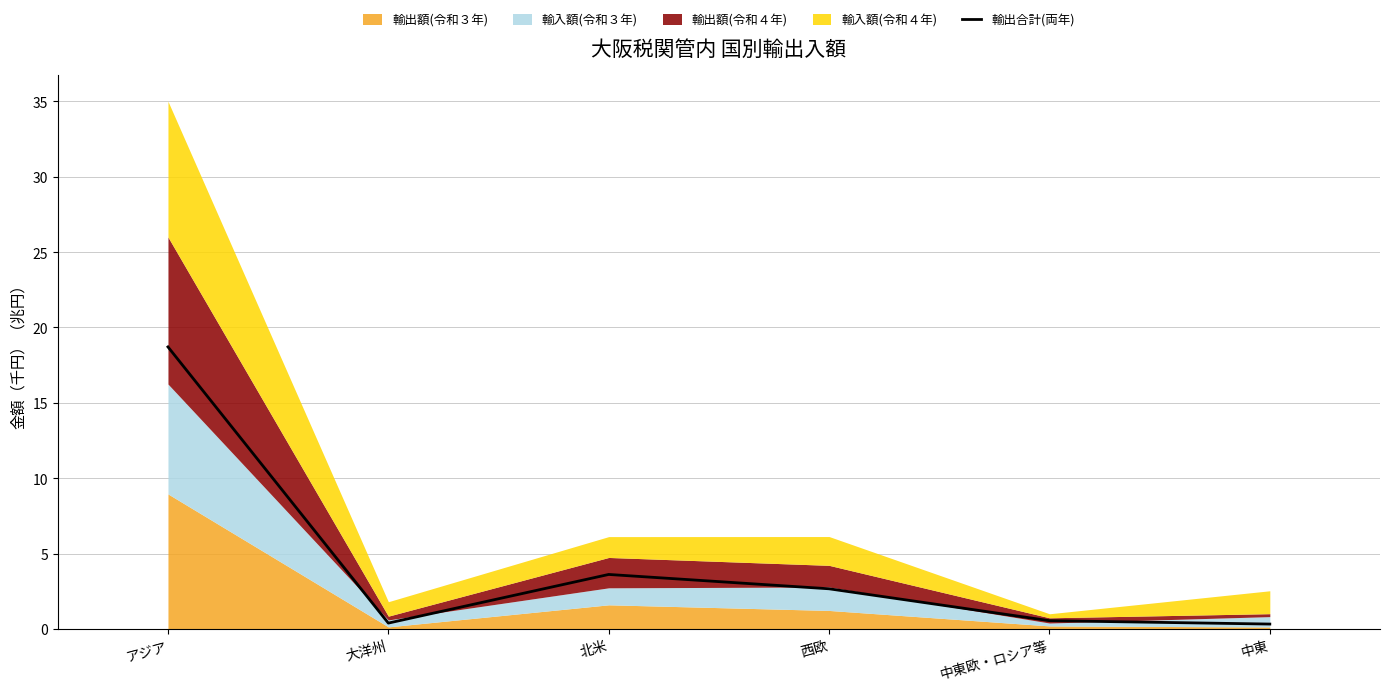

Reading left to right, list all the values displayed in this chart.

アジア=18.7	大洋州=0.4	北米=3.6	西欧=2.7	中東欧・ロシア等=0.6	中東=0.3